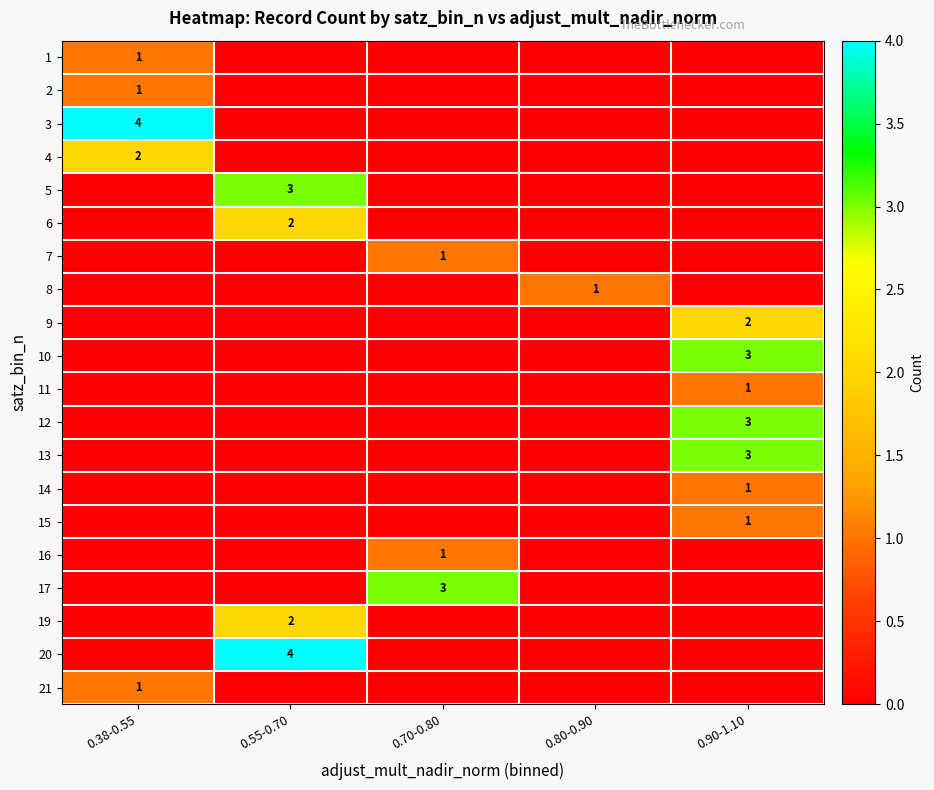

Between 0.90-1.10 and 0.38-0.55, which is larger?

0.38-0.55